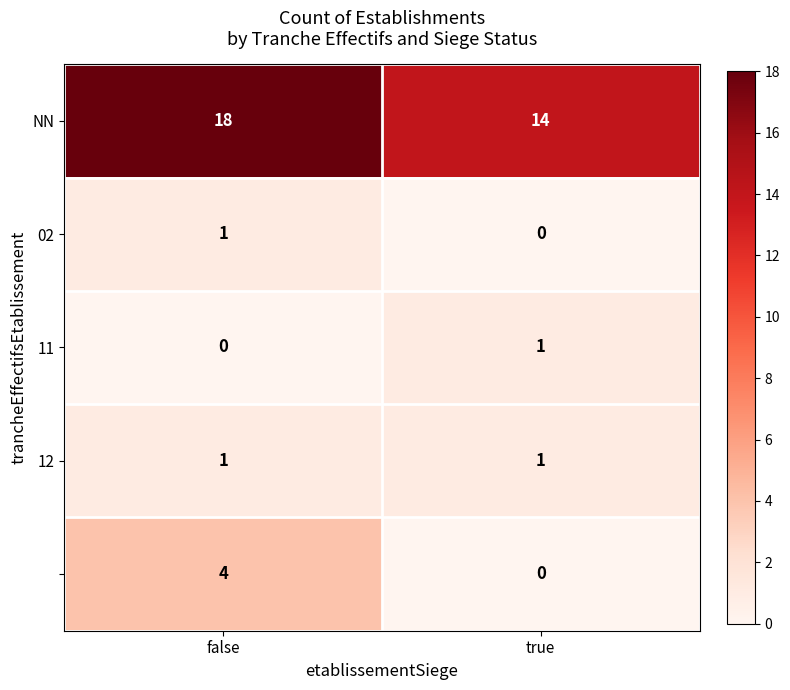

What is the total value across all series at false?

24